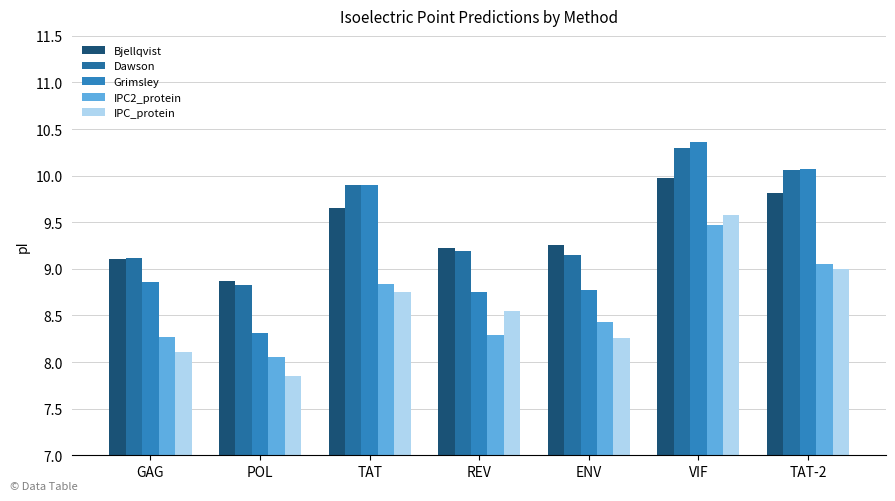

Which category has the lowest value in the IPC_protein series?

POL